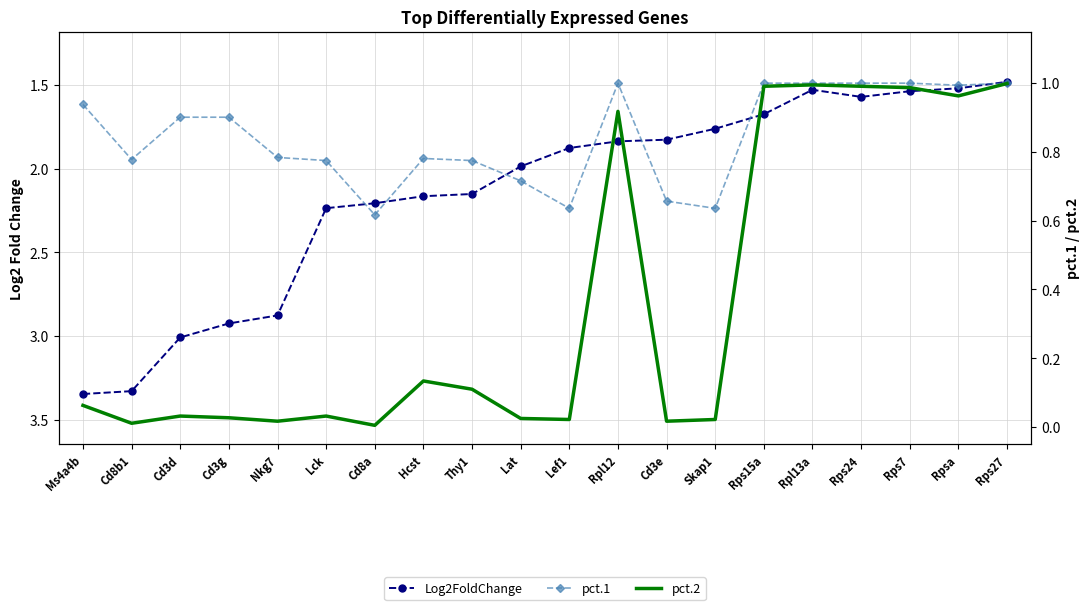

Between Lck and Lef1, which is larger?

Lck